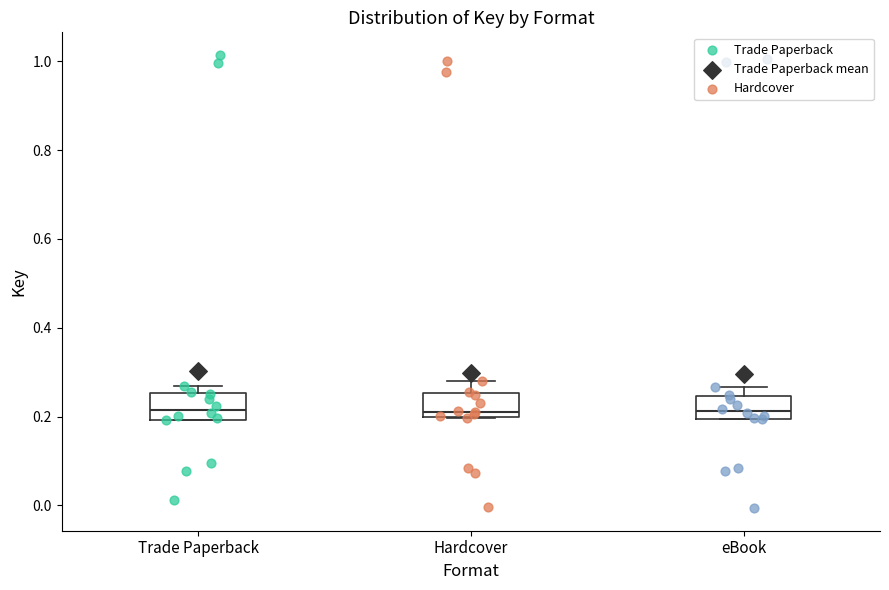

Reading left to right, transcribe this box plot: for each box, give where its median line is, the range the box spans, and where its two whiskers end, as read against the y-axis. The values are not printed on the chart, so give them approximately, as read against the axis.

Trade Paperback: median 0.22, box 0.20 to 0.26, whiskers 0.20 to 0.26 (just above the box's upper edge)
Hardcover: median 0.22, box 0.20 to 0.26, whiskers 0.20 to 0.28
eBook: median 0.22, box 0.20 to 0.24, whiskers 0.20 to 0.26